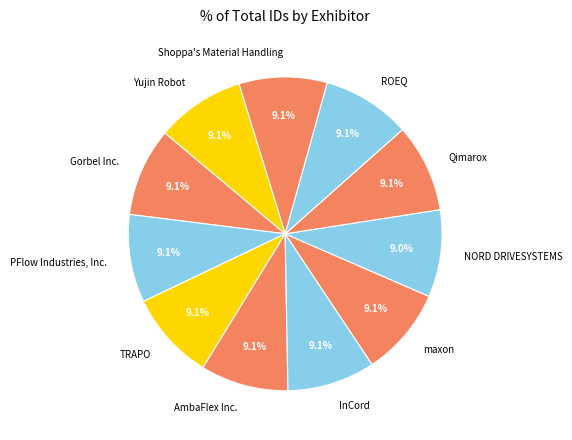

What is the ratio of the value at Yujin Robot to the value at maxon?

1.0